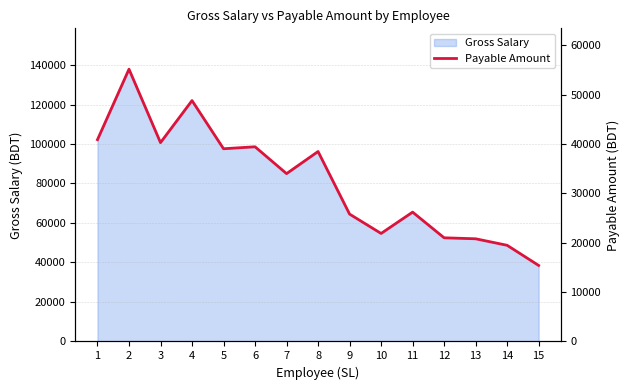

What is the maximum value for Gross Salary?

137900